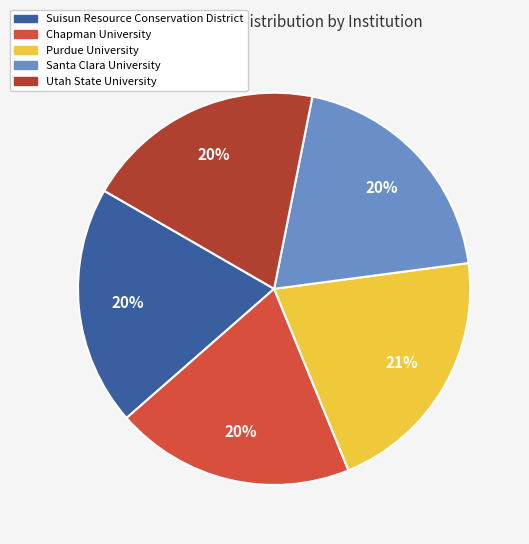

True or false: Purdue University accounts for 15% of the total.

False